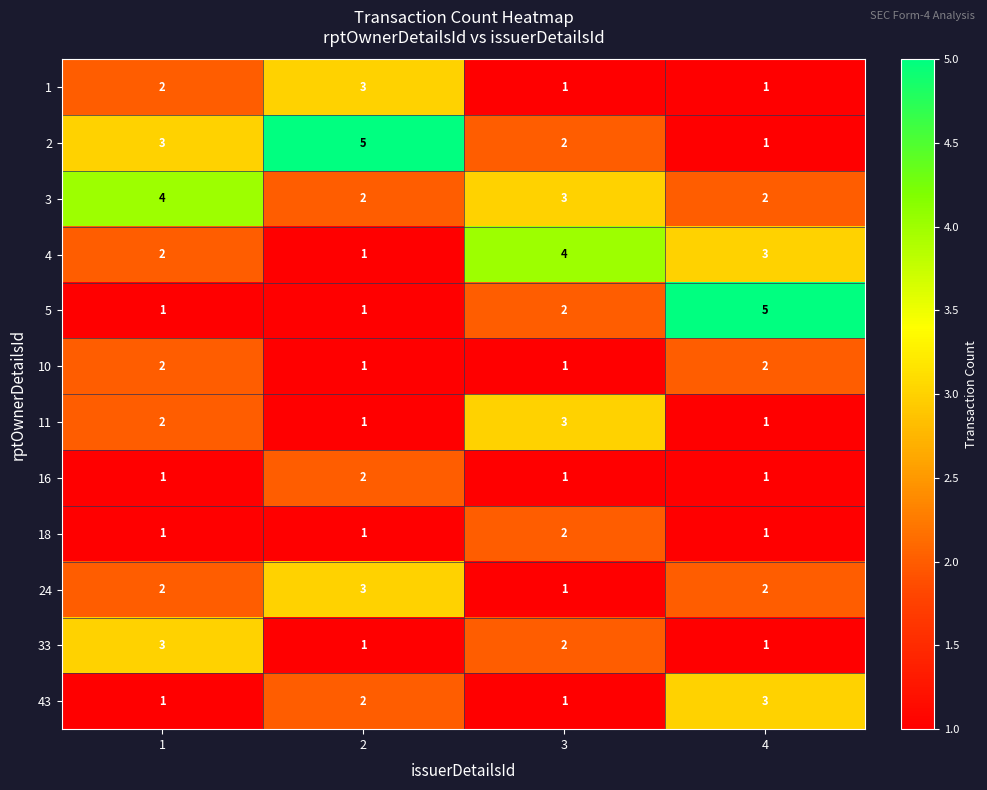

Is it true that 33 equals 3 at 1?

True